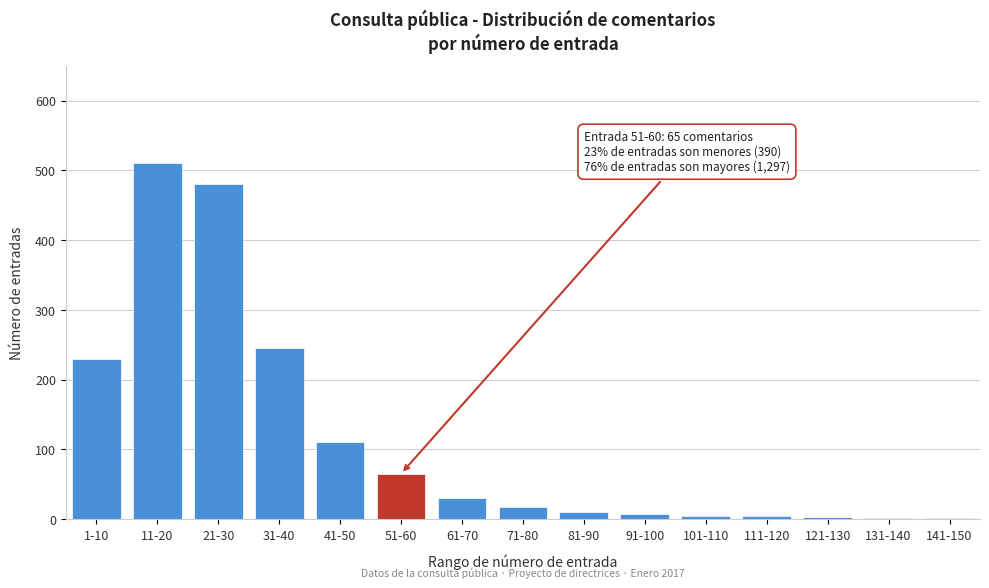

At which category does the chart reach its peak across all series?

11-20